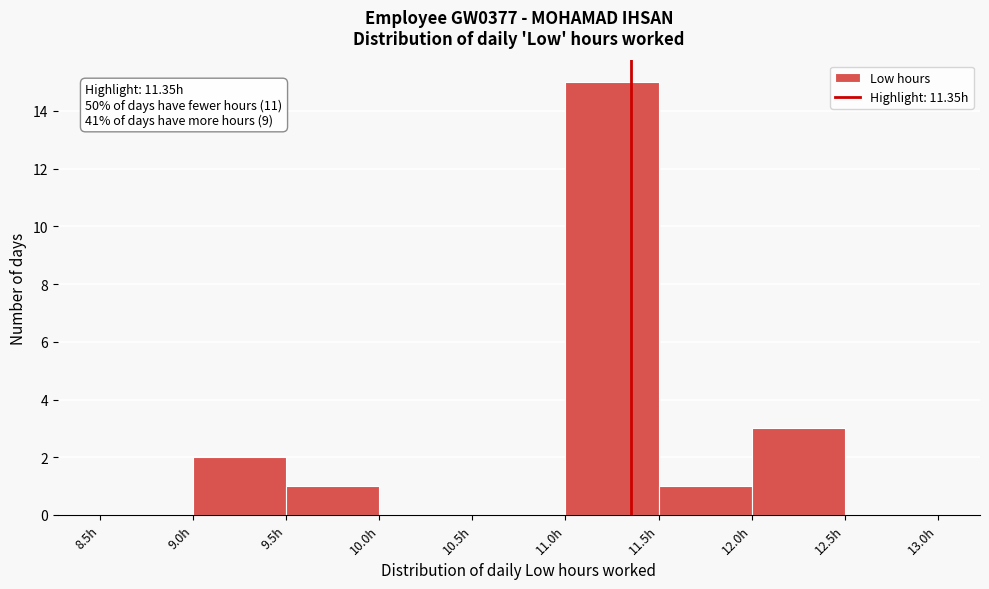

Over which range of the x-axis is the bar tallest?

11.0 to 11.5